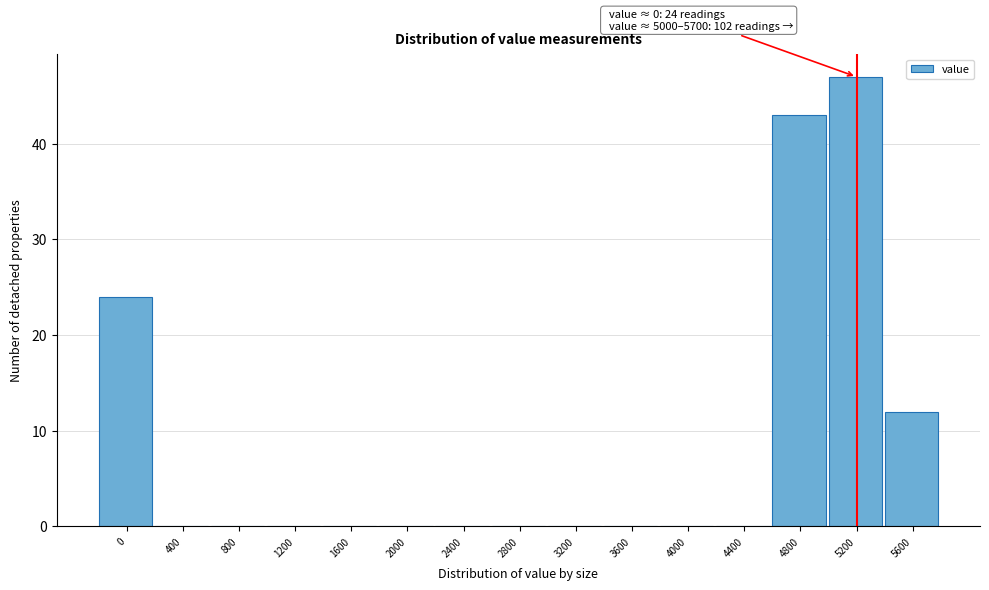

Reading right to left, extract all data points from this chart.

5600=12	5200=47	4800=43	4400=0	4000=0	3600=0	3200=0	2800=0	2400=0	2000=0	1600=0	1200=0	800=0	400=0	0=24